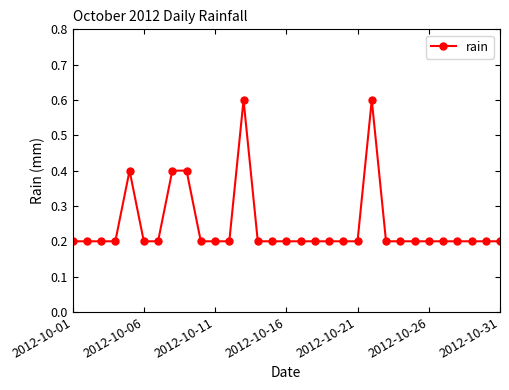

What is the smallest value displayed?

0.2